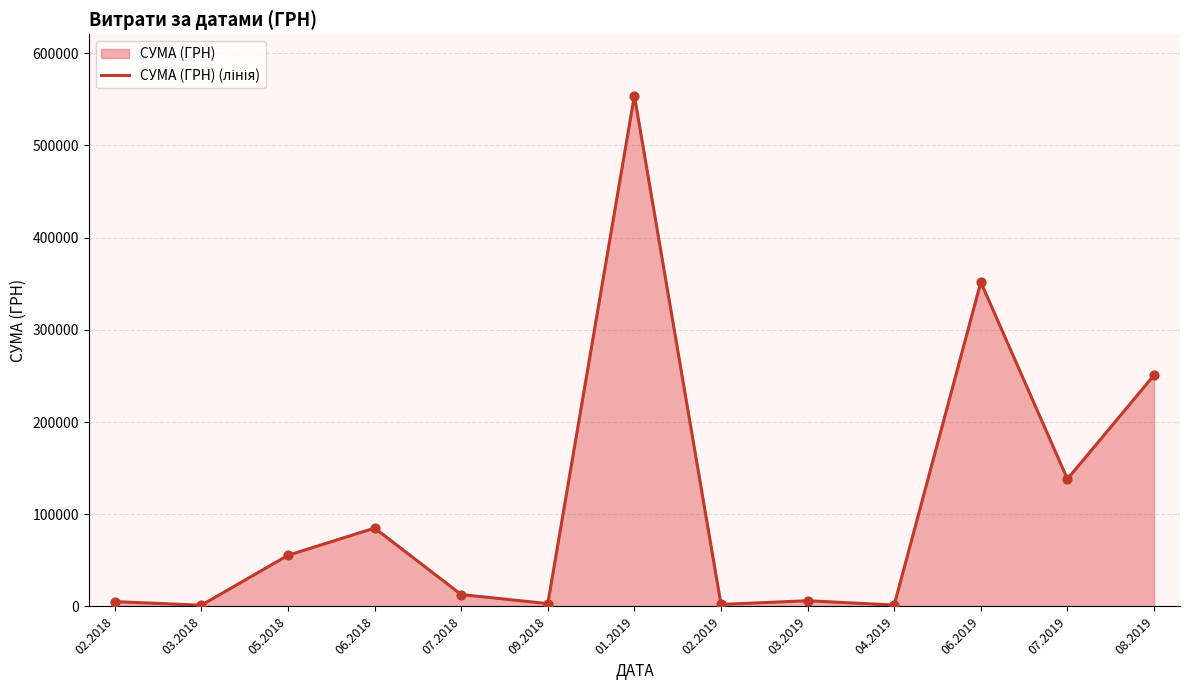

Approximately how many times larger is the value at 02.2019 compared to 07.2018?

0.2